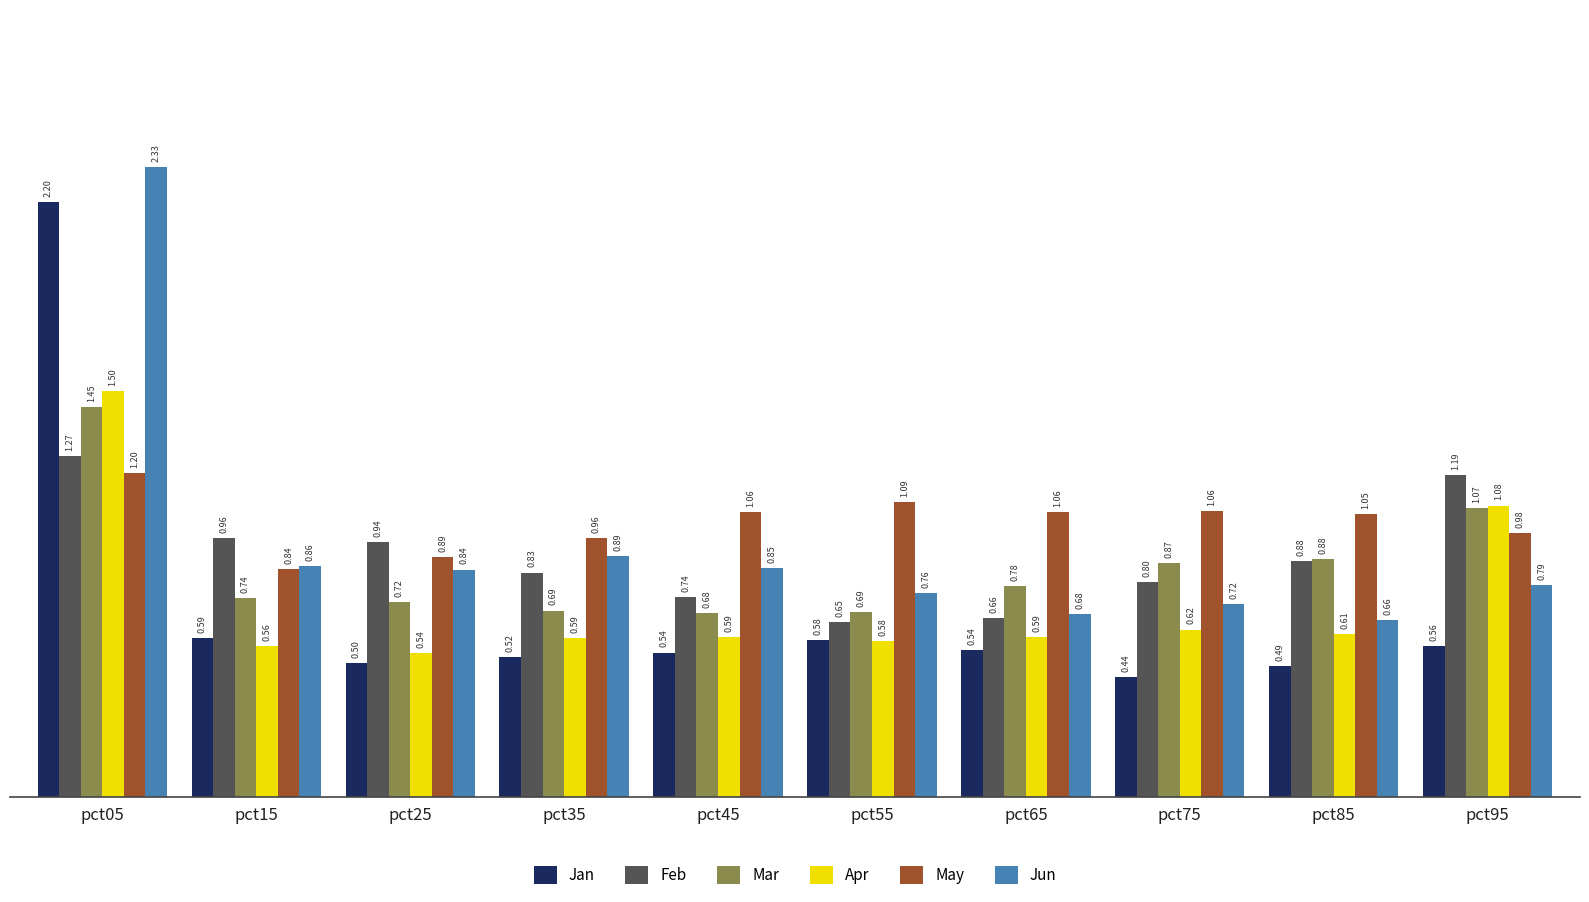

How many bars are there in total?

60